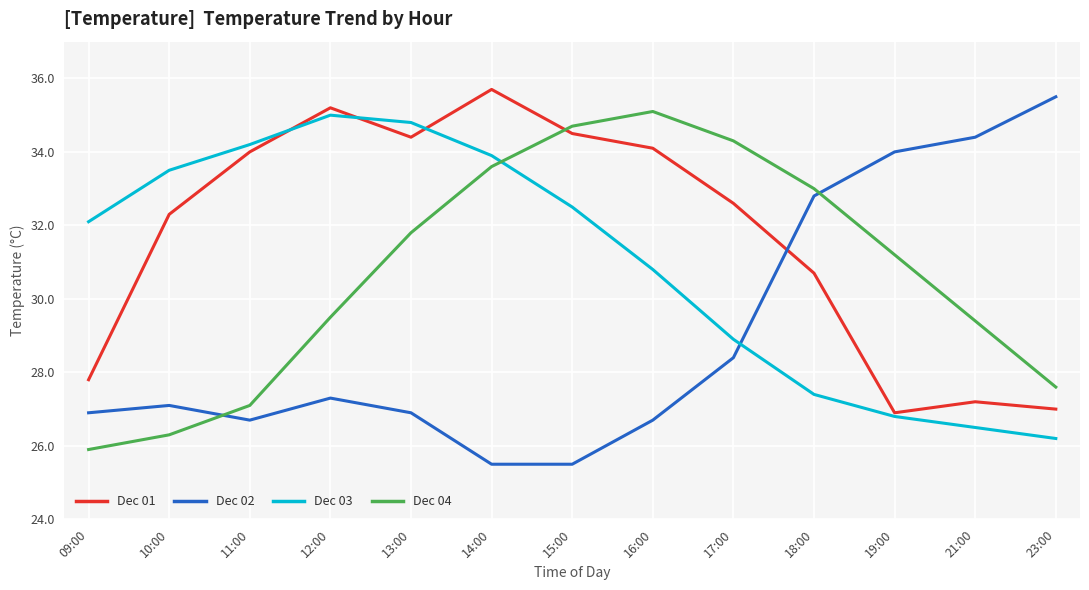

Does the chart display data point markers on the line(s)?

No